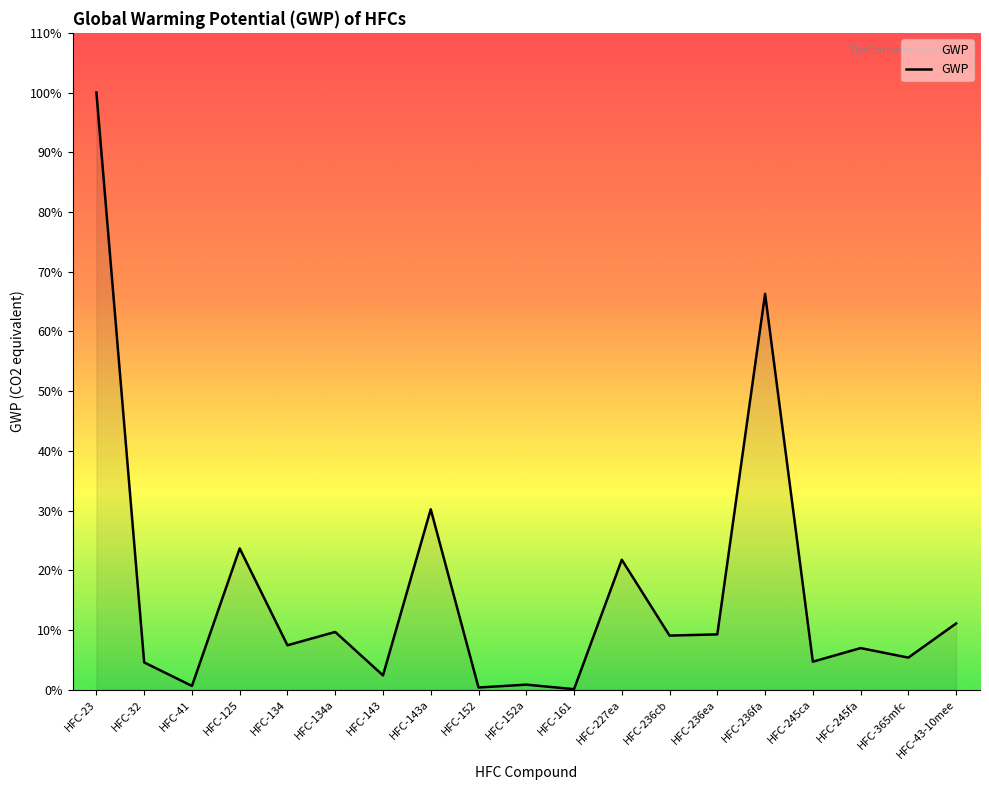

The value at HFC-32 is 333. True or false?

False